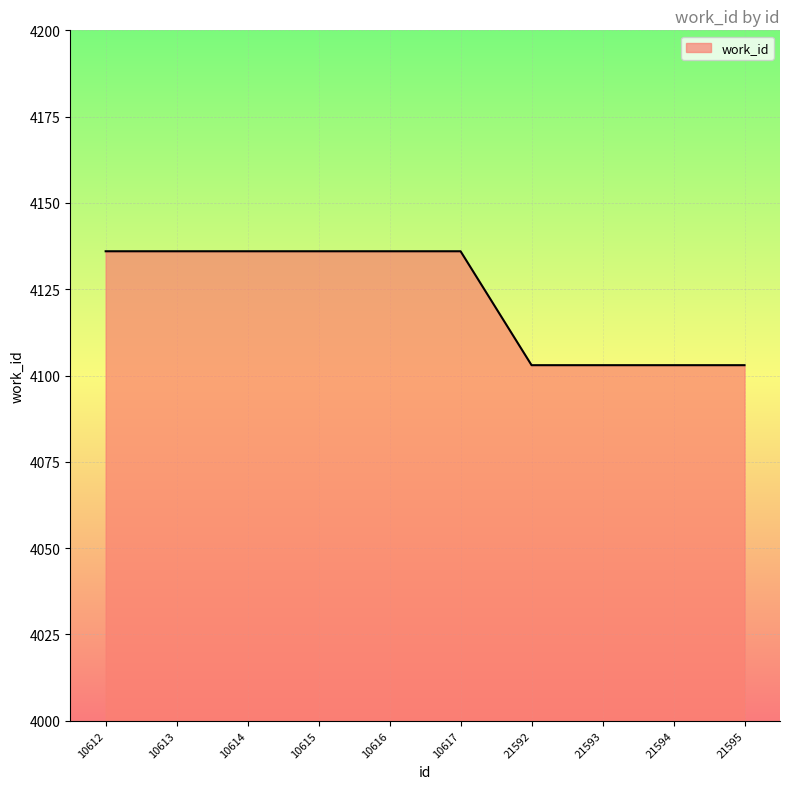

Does the chart display data point markers on the line(s)?

No